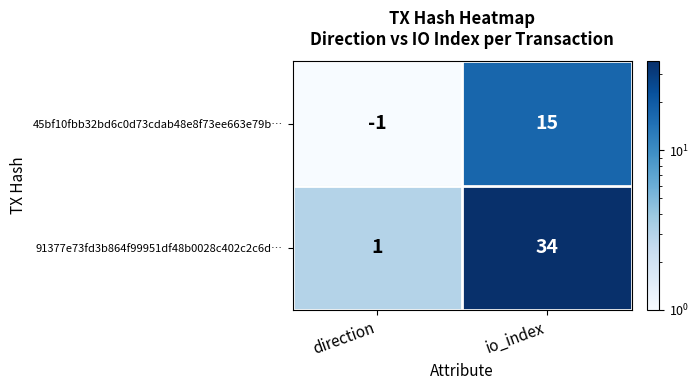

Rank the series at direction from lowest to highest value.

45bf10fbb32bd6c0d73cdab48e8f73ee663e79b…, 91377e73fd3b864f99951df48b0028c402c2c6d…